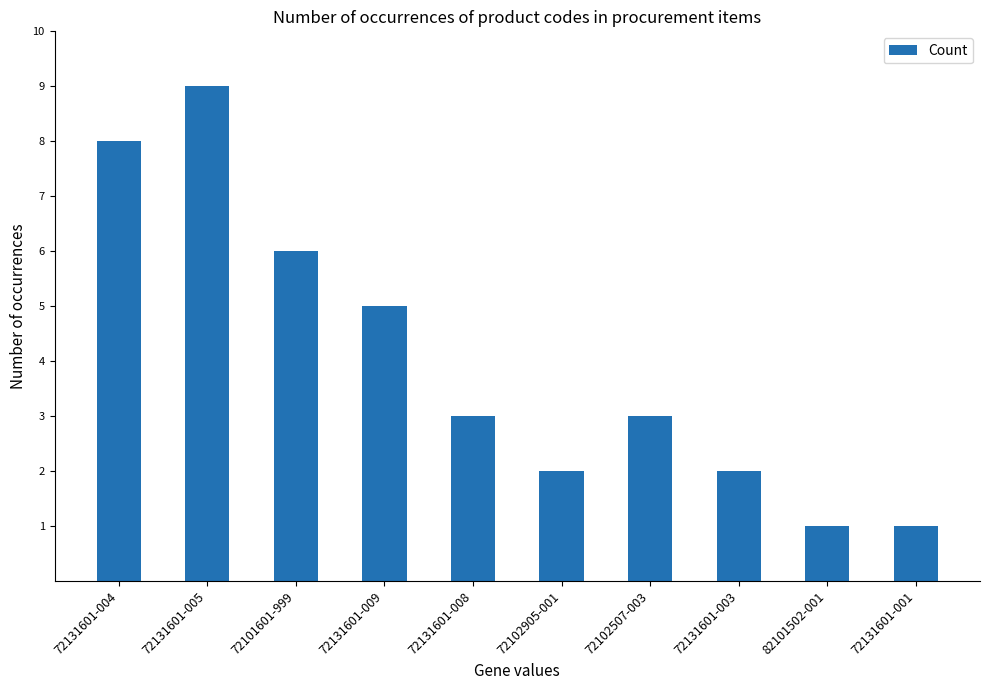

What is the minimum value shown in the chart?

1